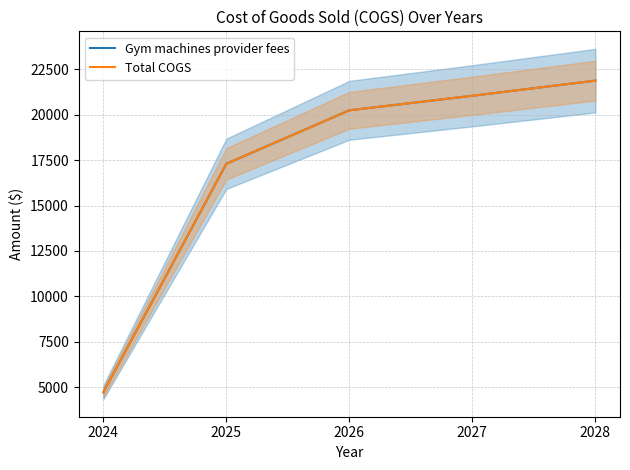

The value of Gym machines provider fees at 2028 is 29939.8. True or false?

False